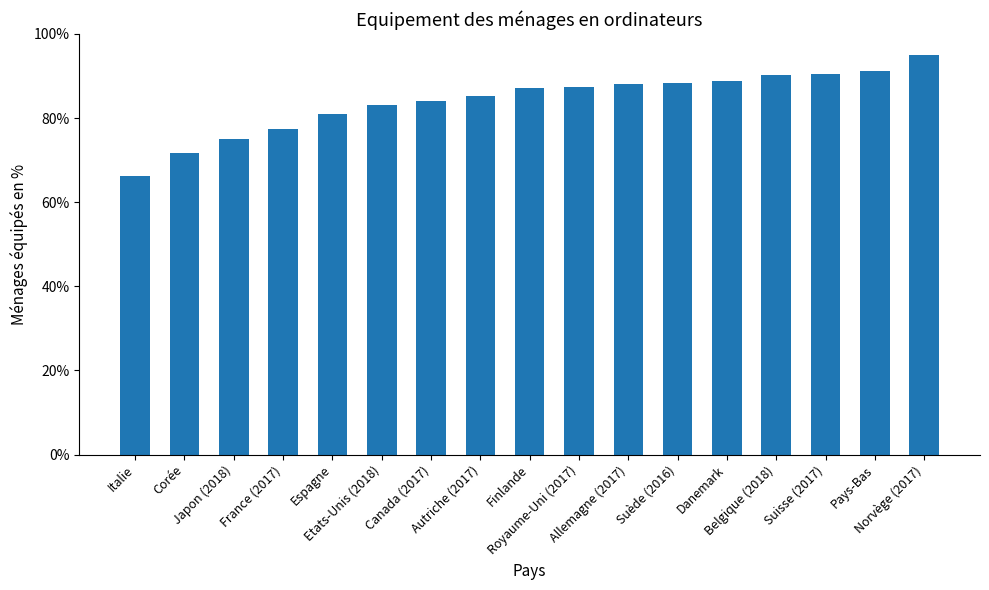

What is the label of the 15th bar from the left?

Suisse (2017)